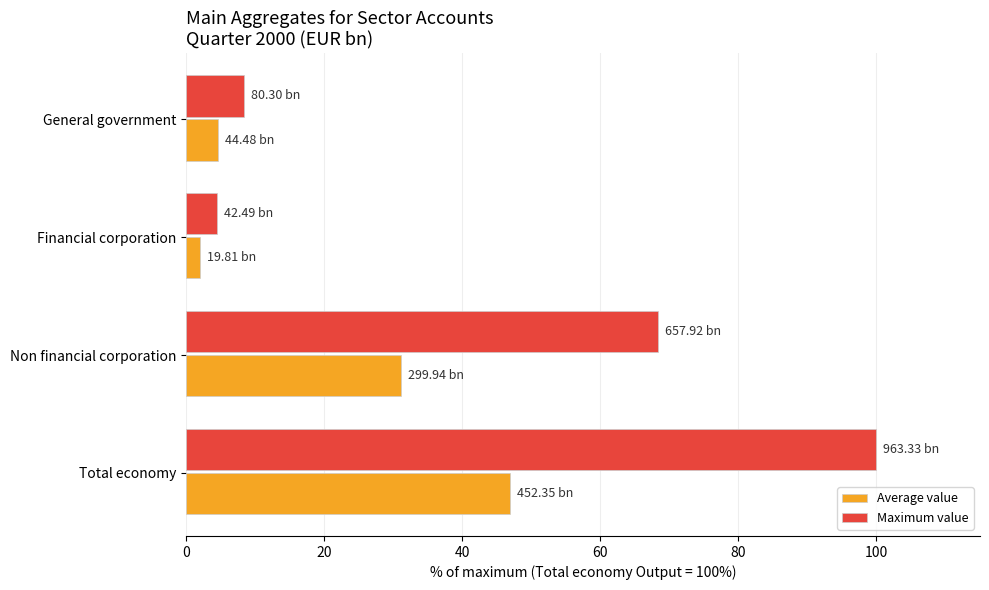

How many values in the Average value series exceed 31?

2